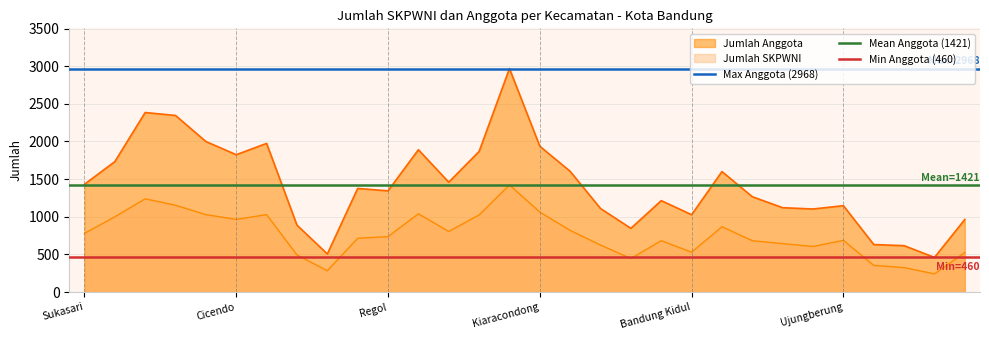

True or false: Jumlah Anggota and Jumlah SKPWNI cross at least once.

False